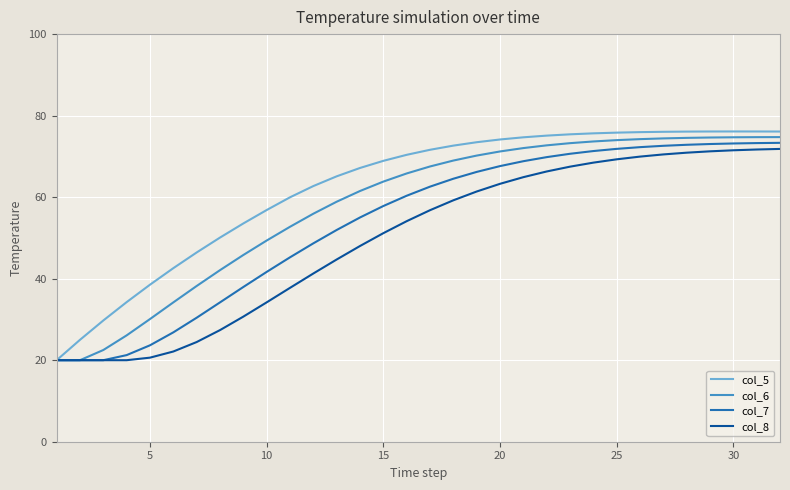

Rank the series by their average value, from lowest to highest.

col_8, col_7, col_6, col_5